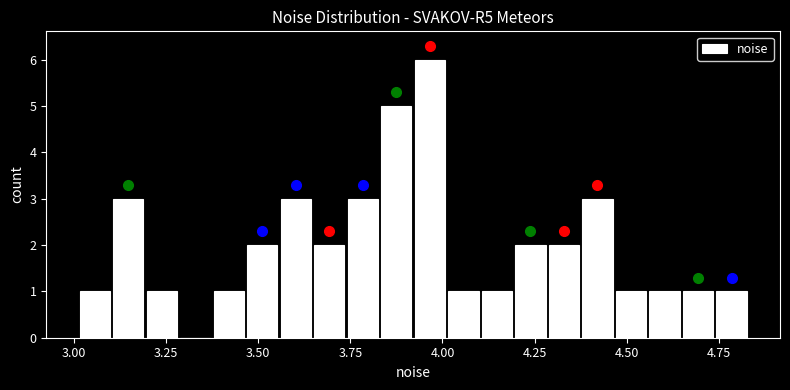

Around what value on the x-axis is the tallest bar? Give the approximate position of its centre, as read against the axis.

3.95